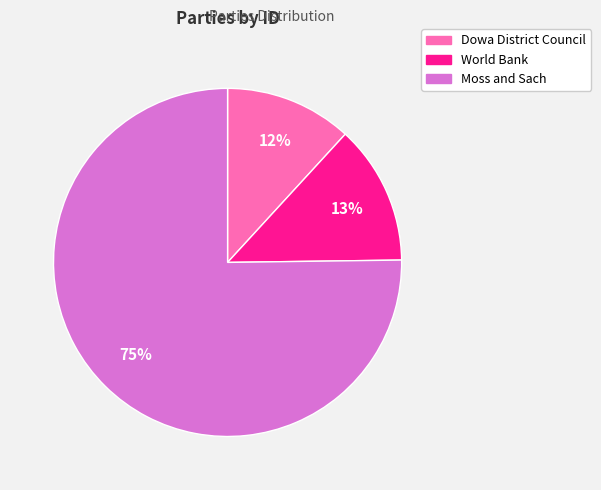

Rank the categories by value from lowest to highest.

Dowa District Council, World Bank, Moss and Sach